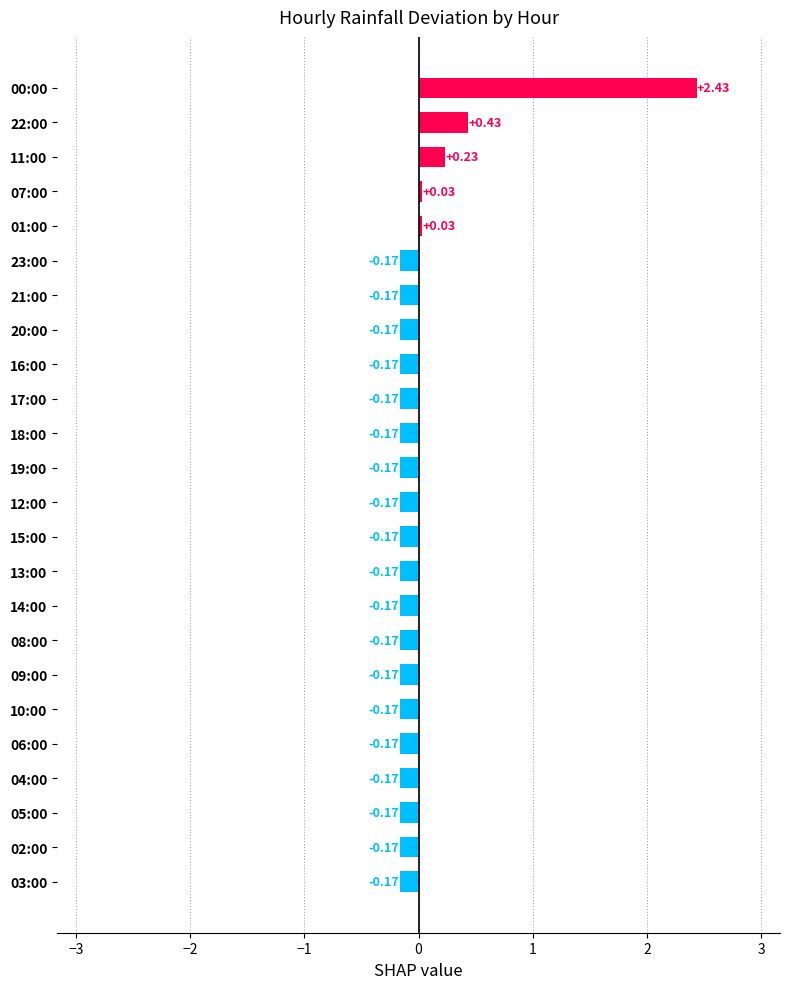

What is the change in value from 12:00 to 01:00?

+0.2